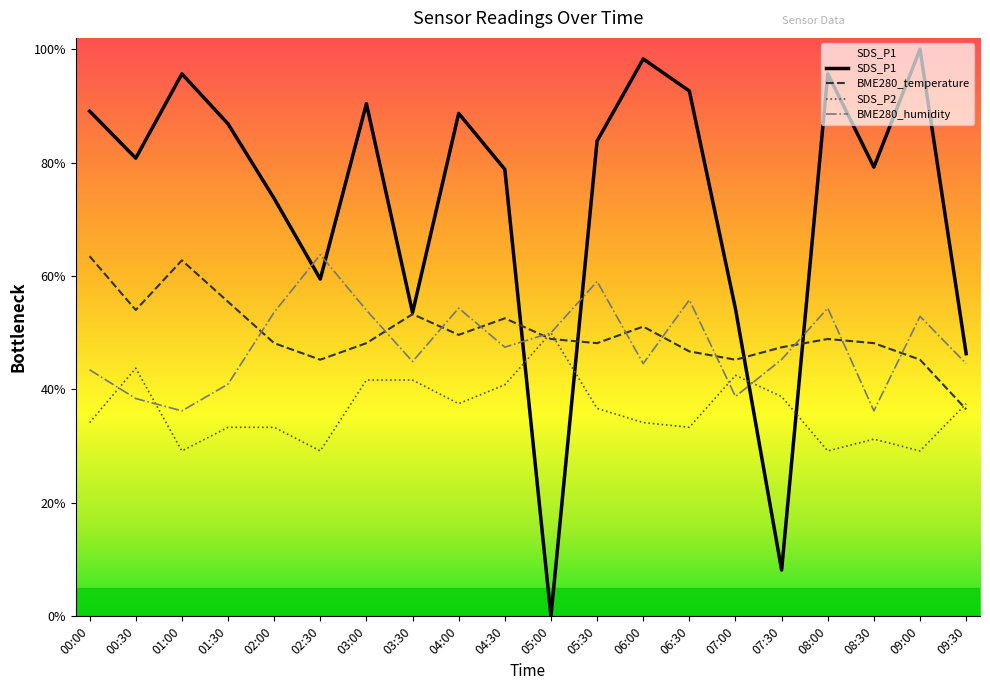

Does the chart display data point markers on the line(s)?

No